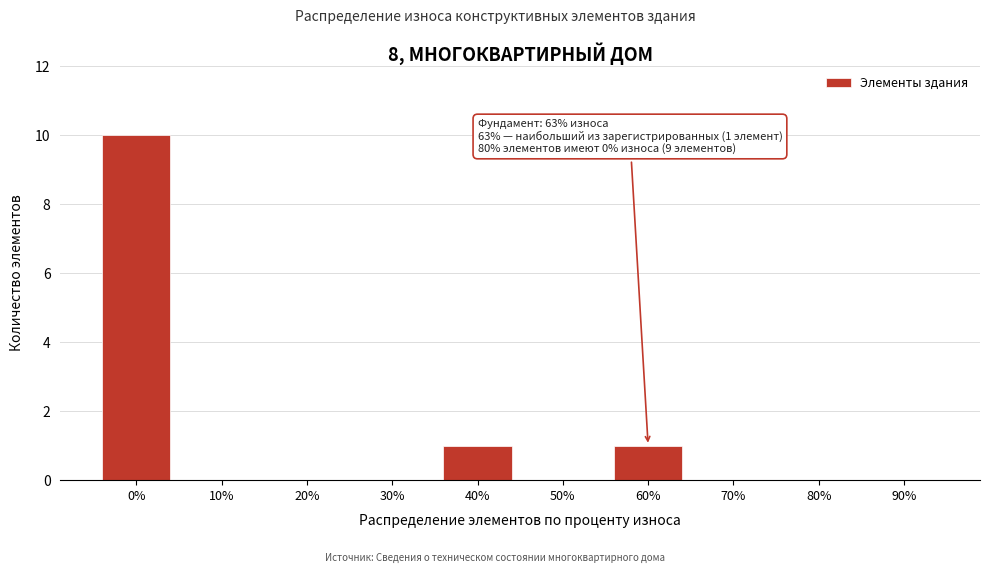

Reading left to right, transcribe all the data shown in this chart.

0%=10	10%=0	20%=0	30%=0	40%=1	50%=0	60%=1	70%=0	80%=0	90%=0